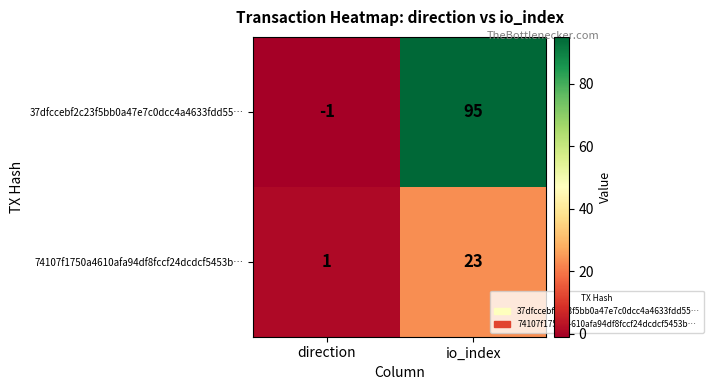

Rank the series at direction from highest to lowest value.

74107f1750a4610afa94df8fccf24dcdcf5453b…, 37dfccebf2c23f5bb0a47e7c0dcc4a4633fdd55…